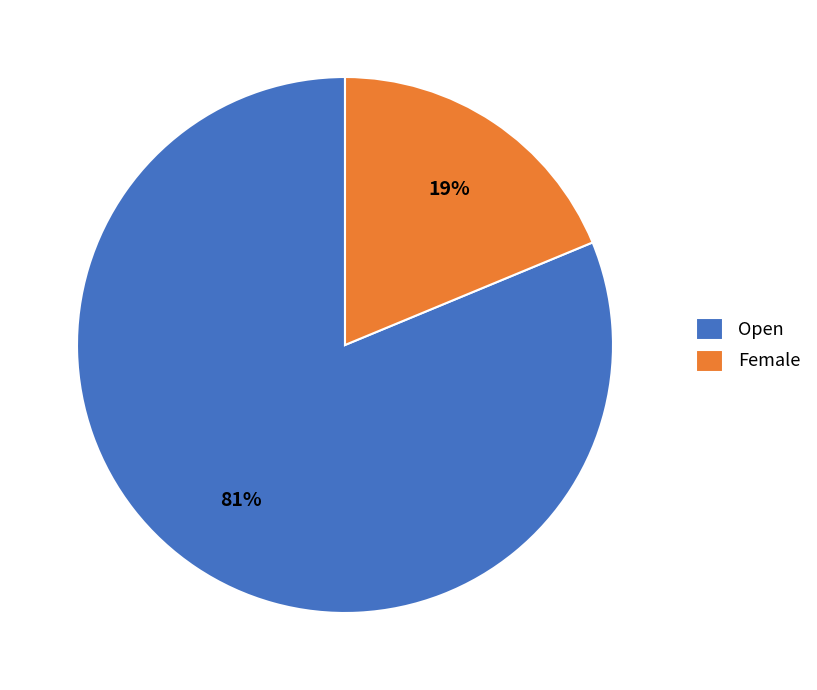

What percentage is the Female slice, to the nearest percent?

19%